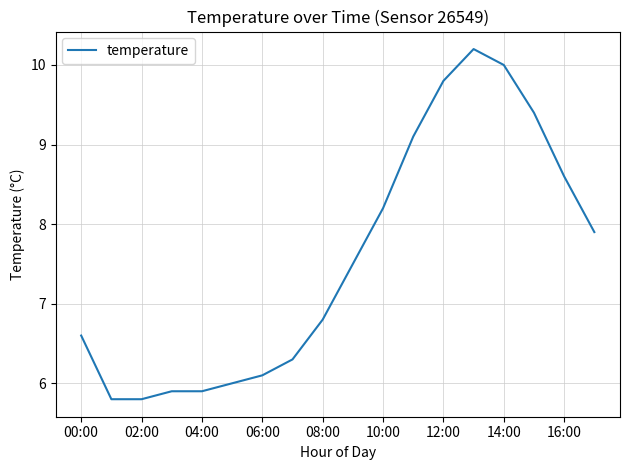

What is the difference between the maximum and minimum values?

4.4